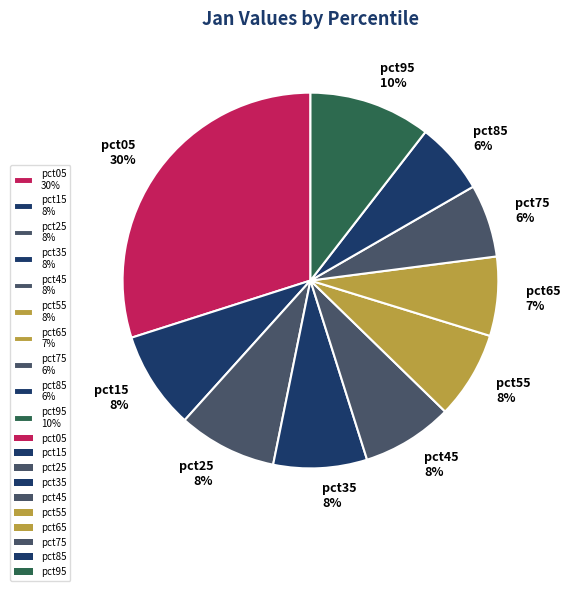

To the nearest percent, what percentage of the pie is pct05?

30%